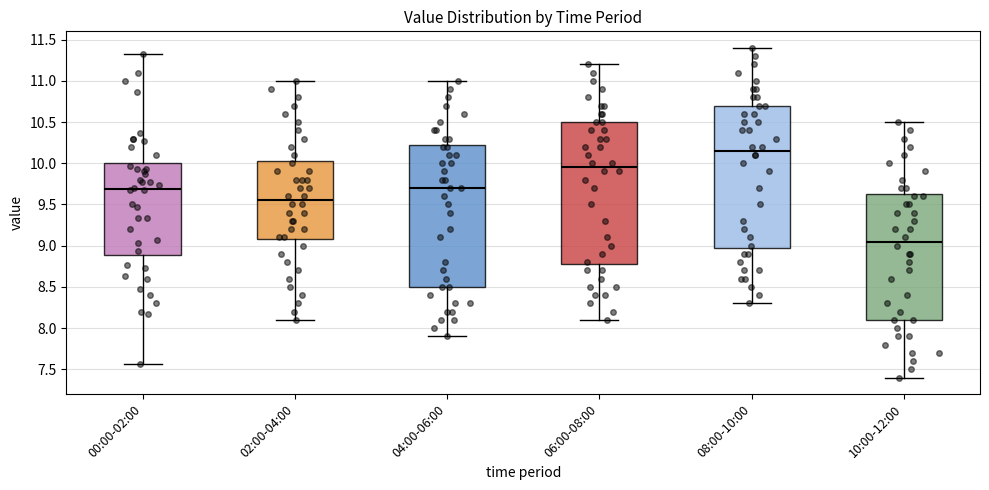

Which box has the lowest median line?

10:00-12:00